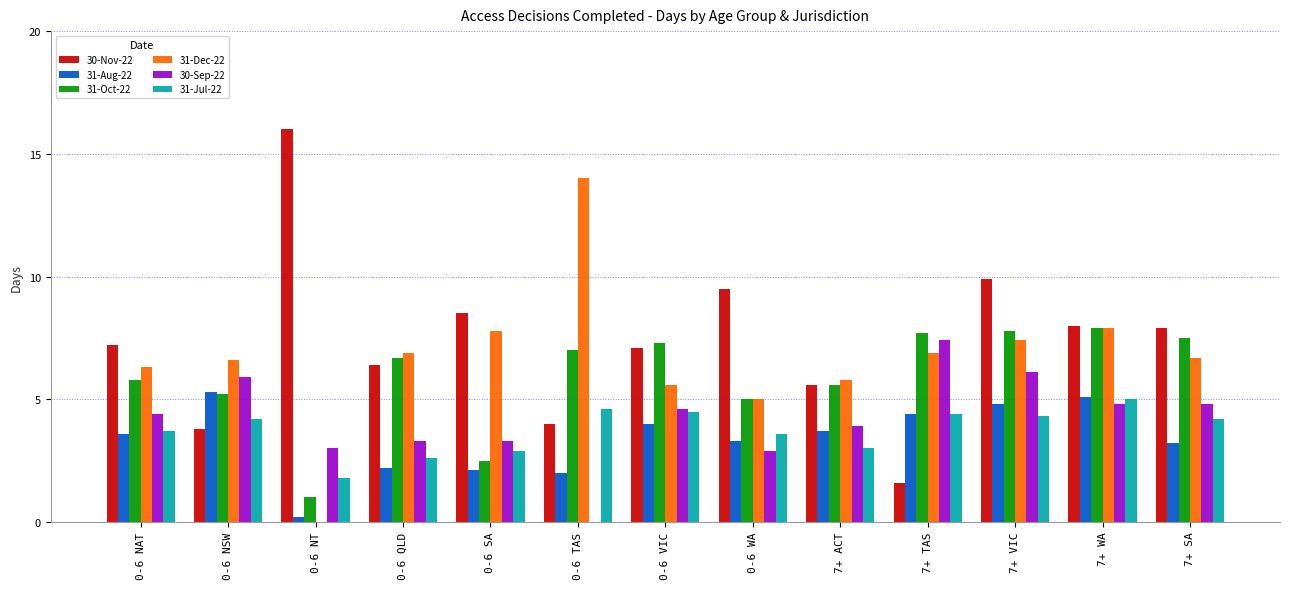

What are all the series names shown in the legend?

30-Nov-22, 31-Aug-22, 31-Oct-22, 31-Dec-22, 30-Sep-22, 31-Jul-22